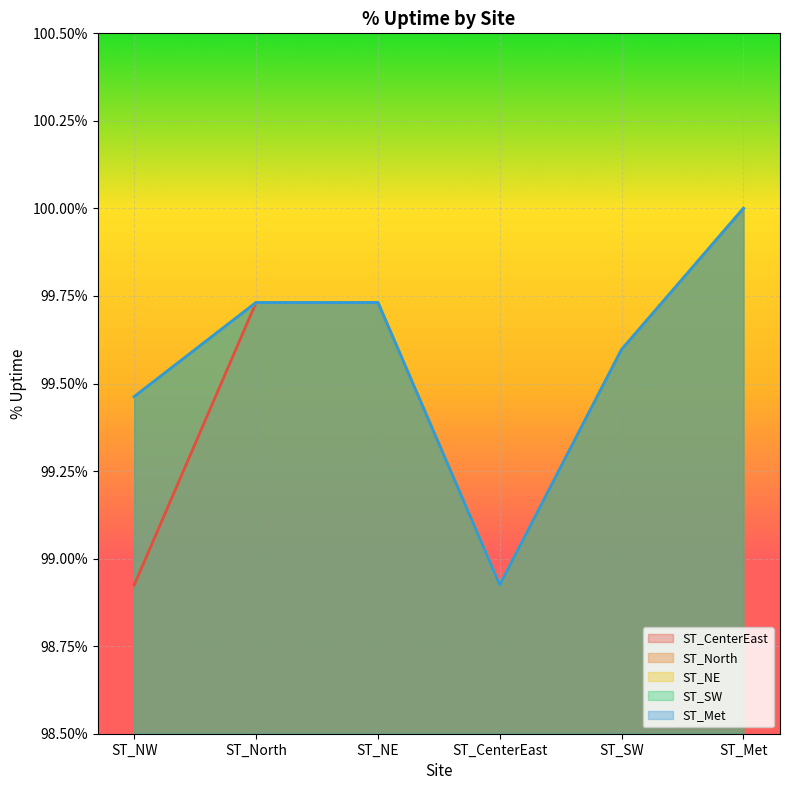

Does the chart display data point markers on the line(s)?

No